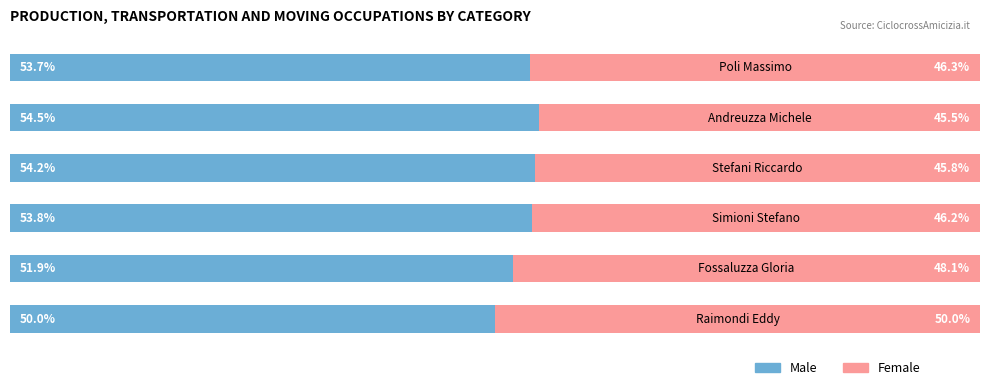

What are all the series names shown in the legend?

Male, Female